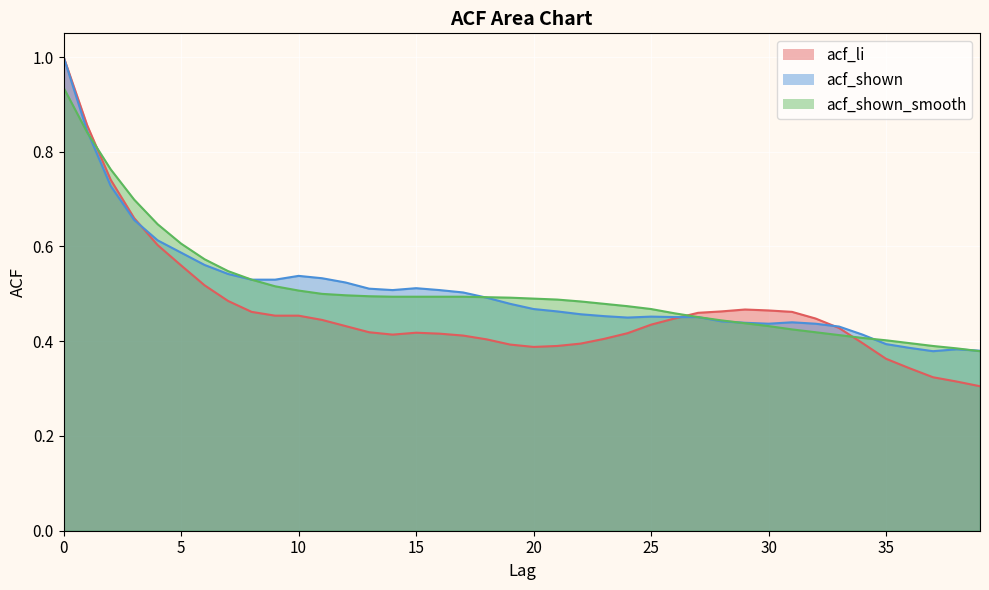

Where do acf_shown_smooth and acf_shown first cross each other?

1 and 2